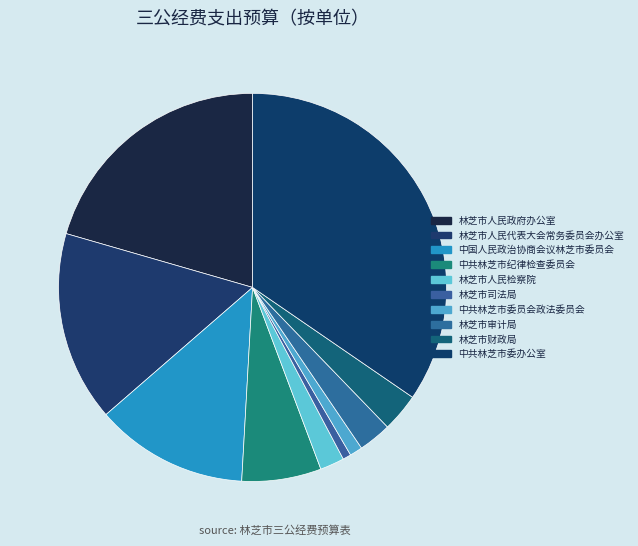

How many slices are in this pie chart?

10